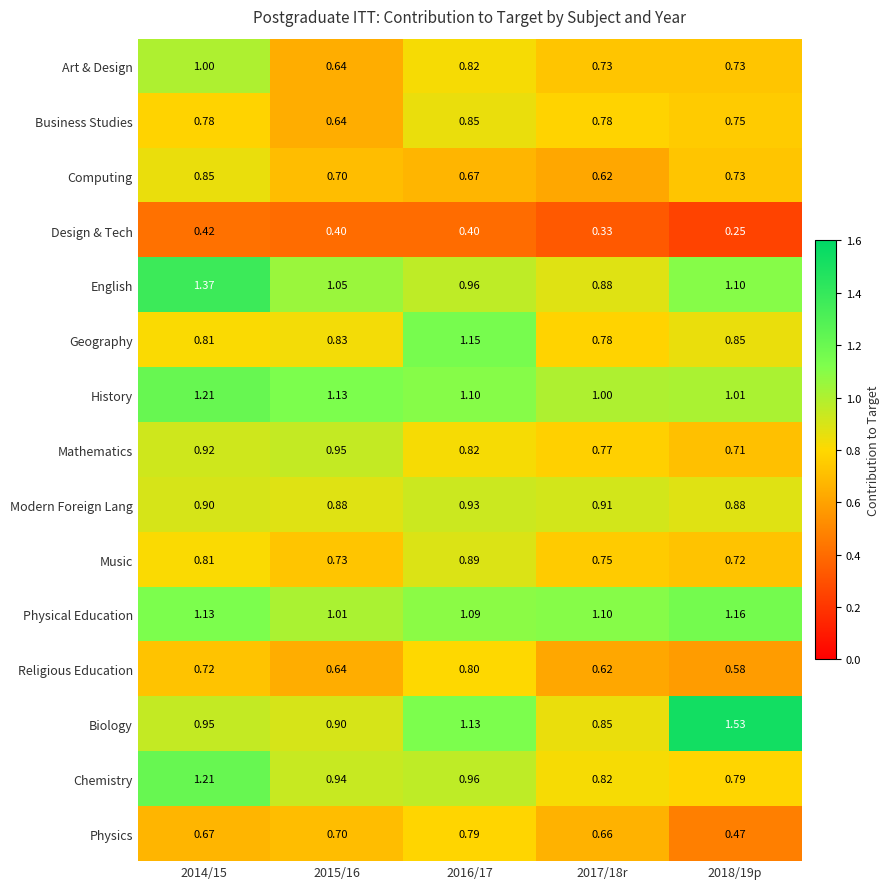

Count the number of categories in the chart.

5